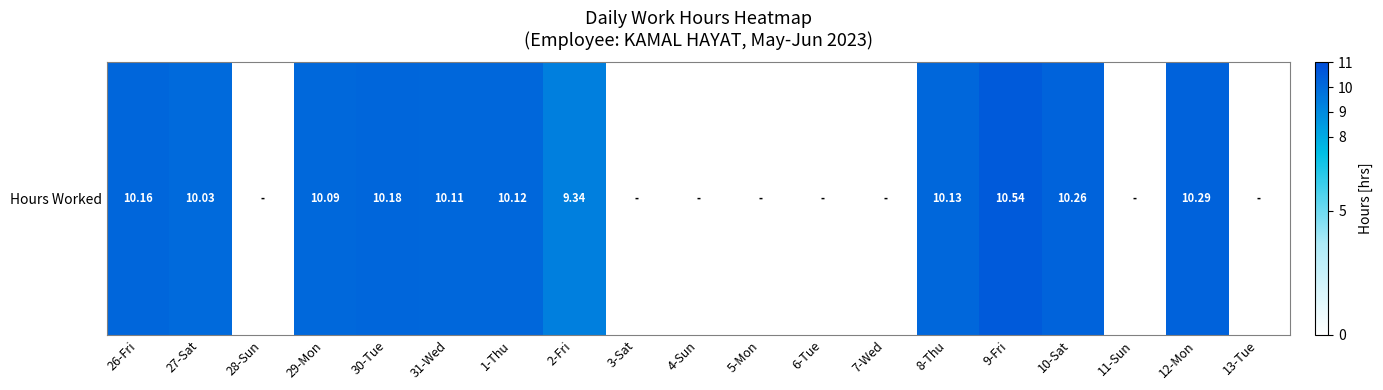

How many values are above zero?

11